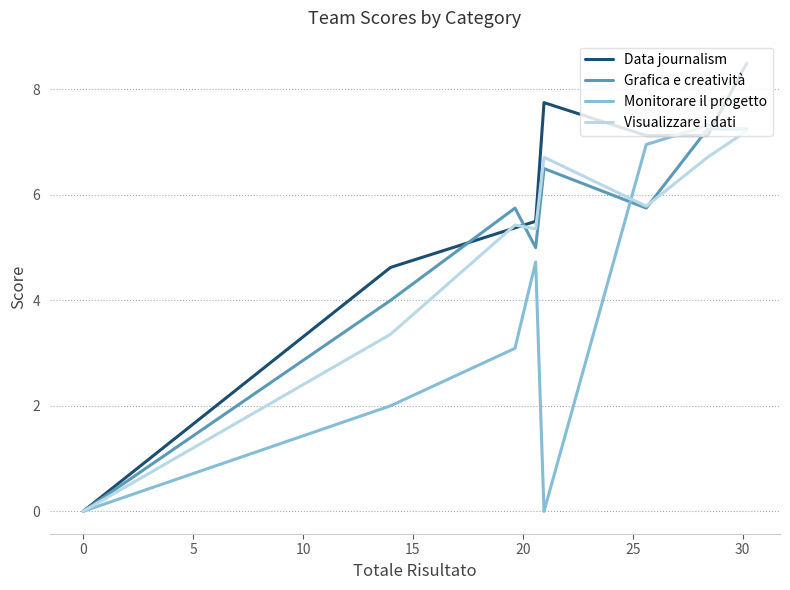

What is the difference between the maximum and minimum values in the Grafica e creatività series?

7.2